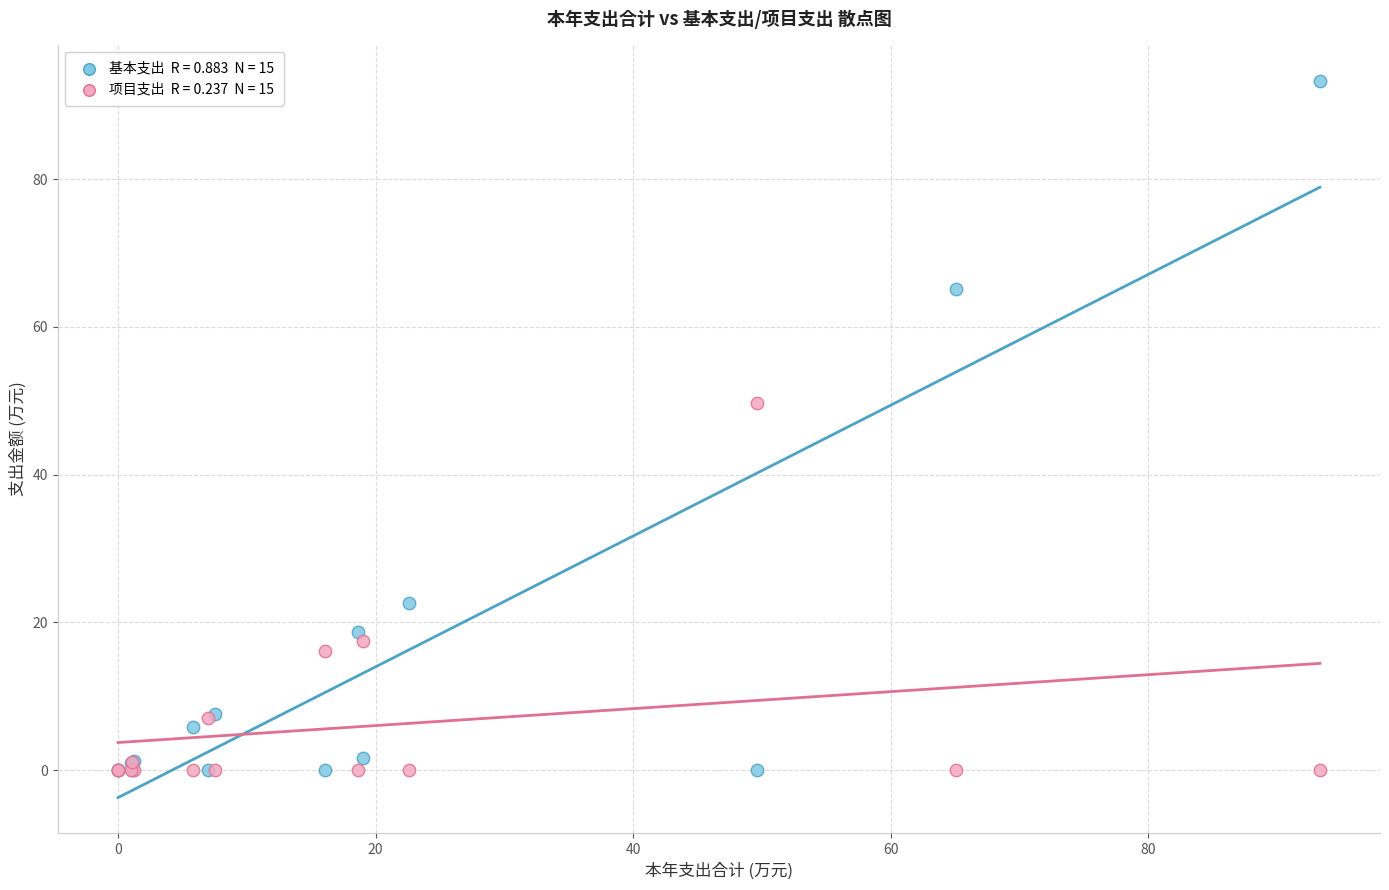

Across all series, what Y value is closest to 46?

49.6